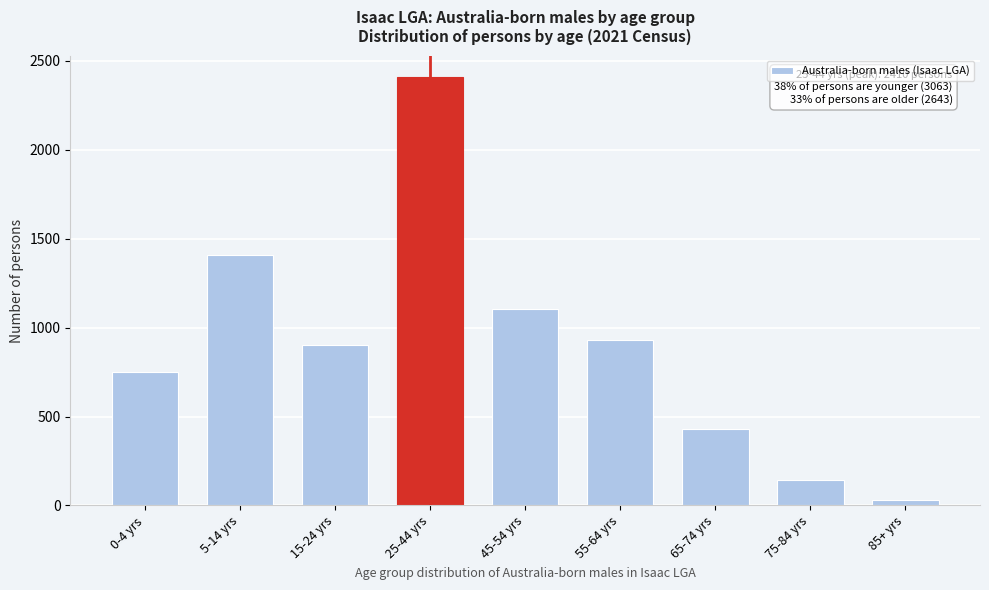

Reading left to right, what are all the values shown in this chart?

0-4 yrs=752	5-14 yrs=1408	15-24 yrs=903	25-44 yrs=2410	45-54 yrs=1107	55-64 yrs=929	65-74 yrs=431	75-84 yrs=145	85+ yrs=31